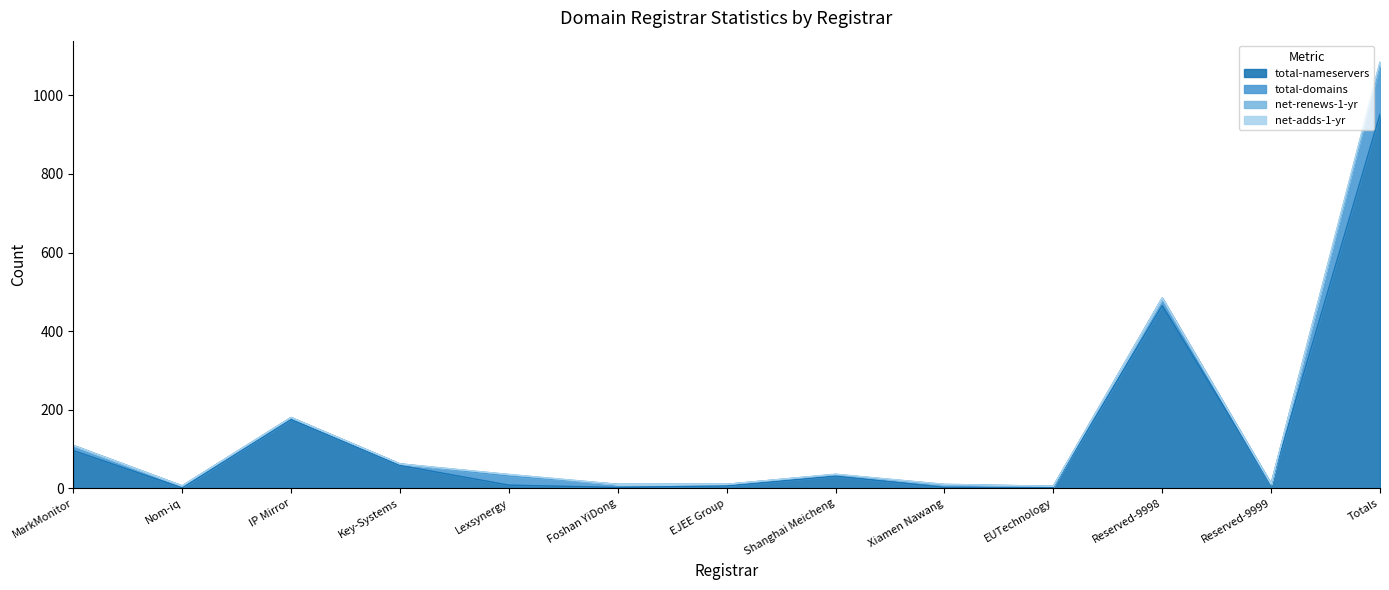

How many net-renews-1-yr values are between 0 and 1?

11